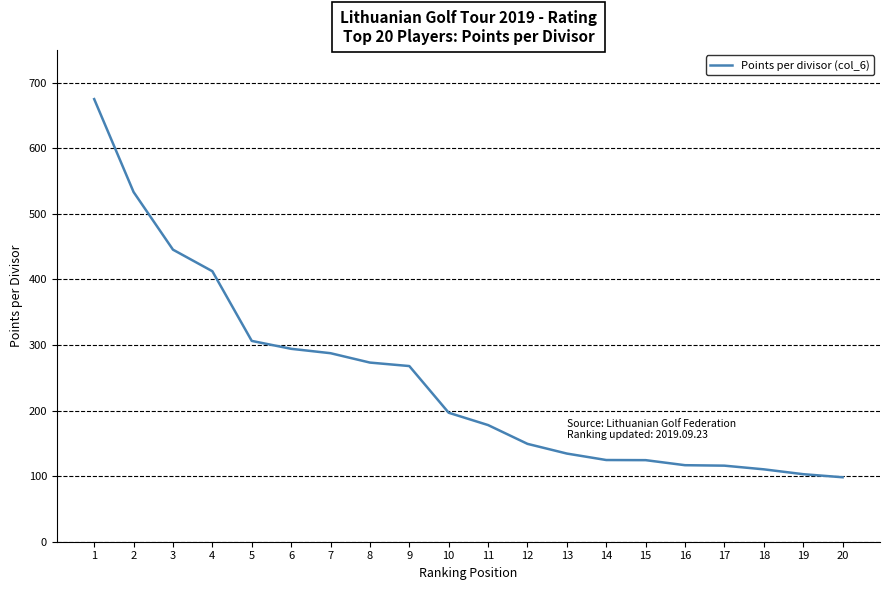

The chart shows a value of 101.7 at 6. True or false?

False